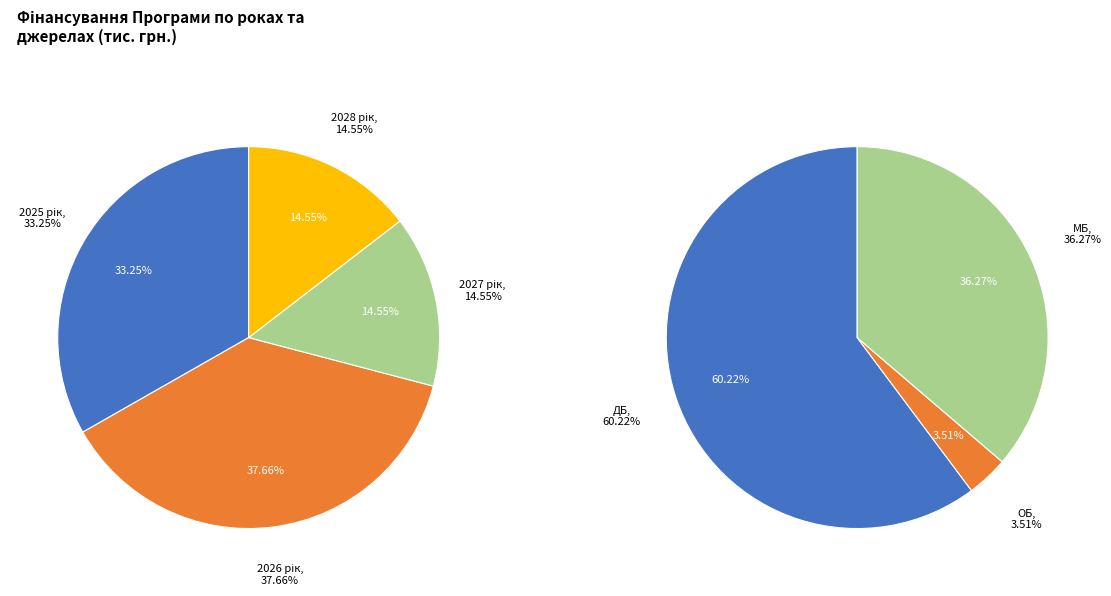

What is the ratio of the value at 2028 рік to the value at 2026 рік?

0.4